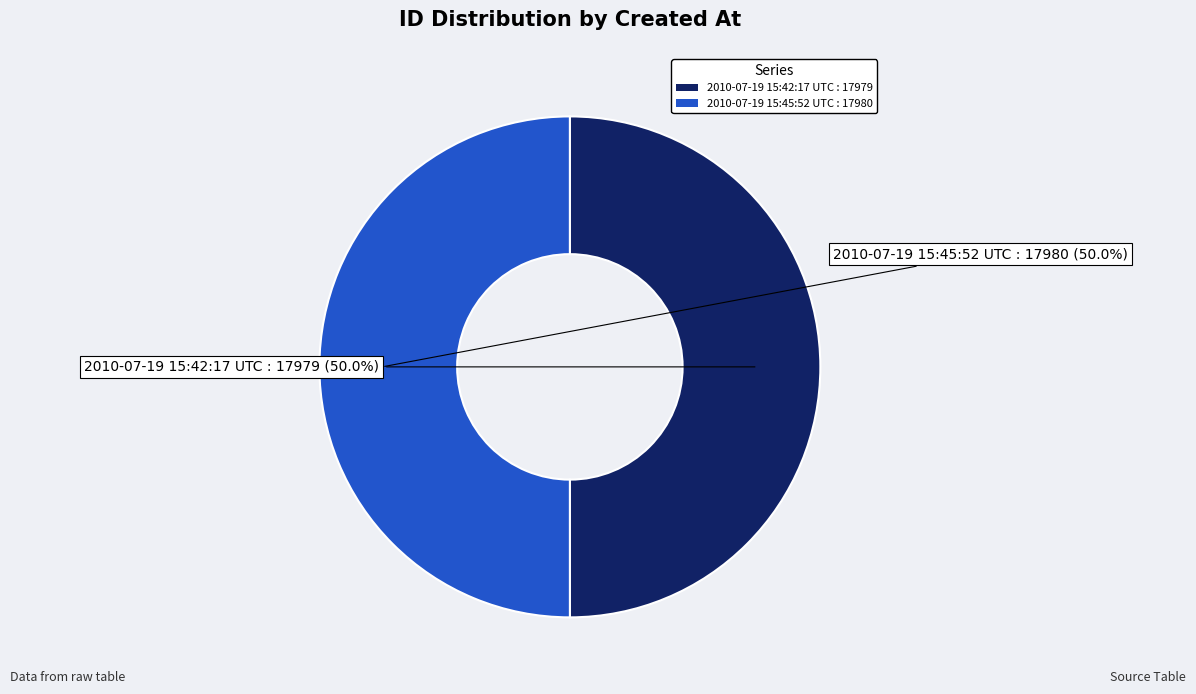

What is the ratio of the value at 2010-07-19 15:45:52 UTC : 17980 to the value at 2010-07-19 15:42:17 UTC : 17979?

1.0